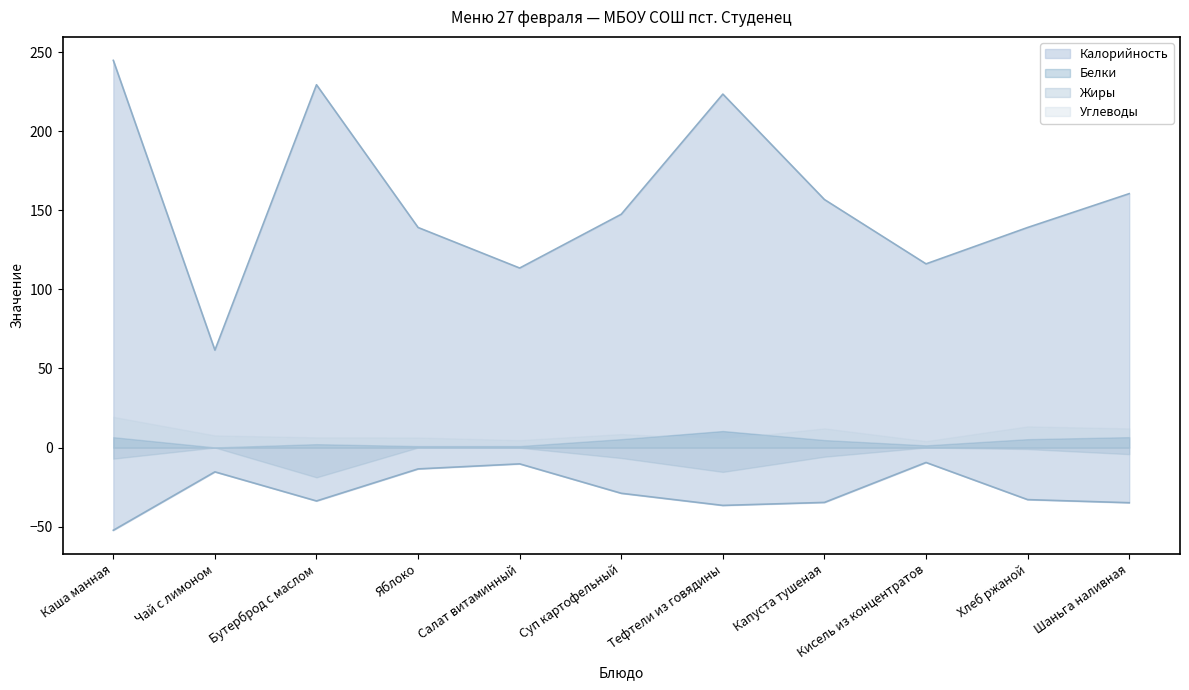

What is the greatest value displayed?

244.9